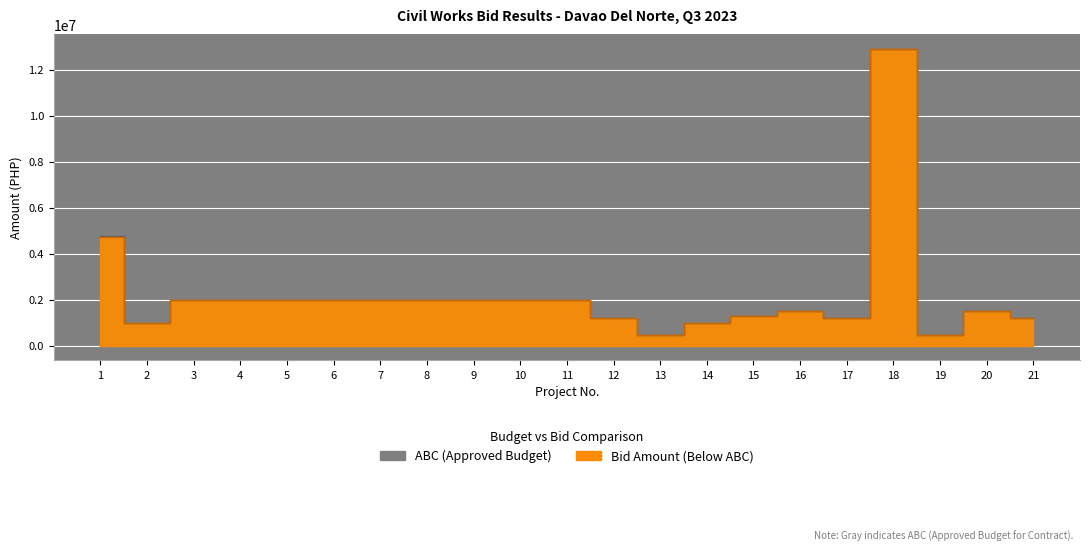

At which category is the sum across all series the highest?

18